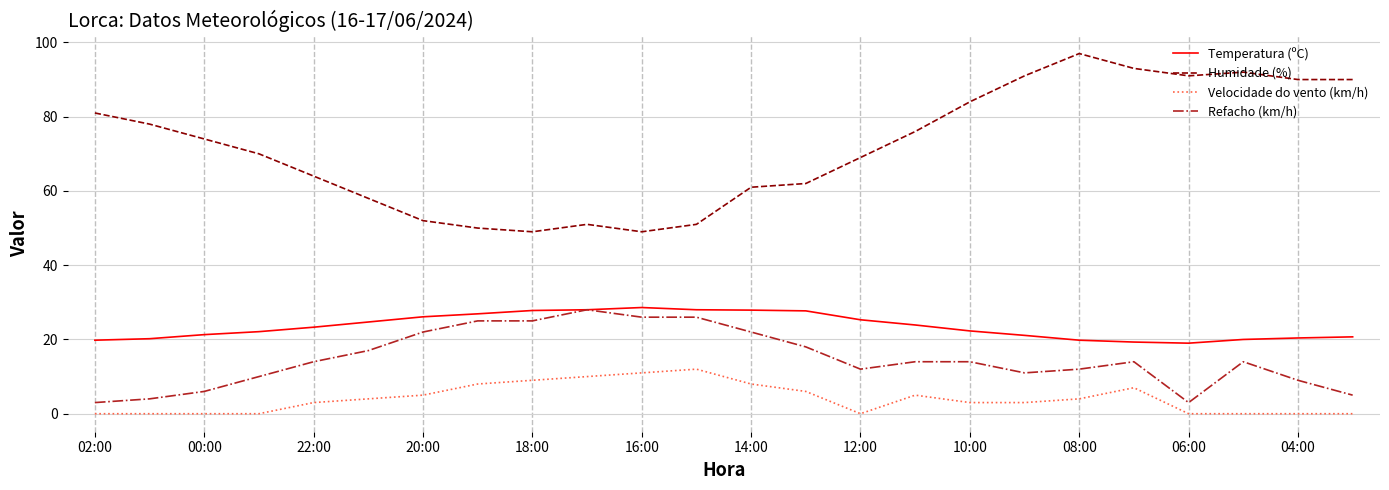

True or false: Velocidade do vento (km/h) and Refacho (km/h) intersect in this chart.

False